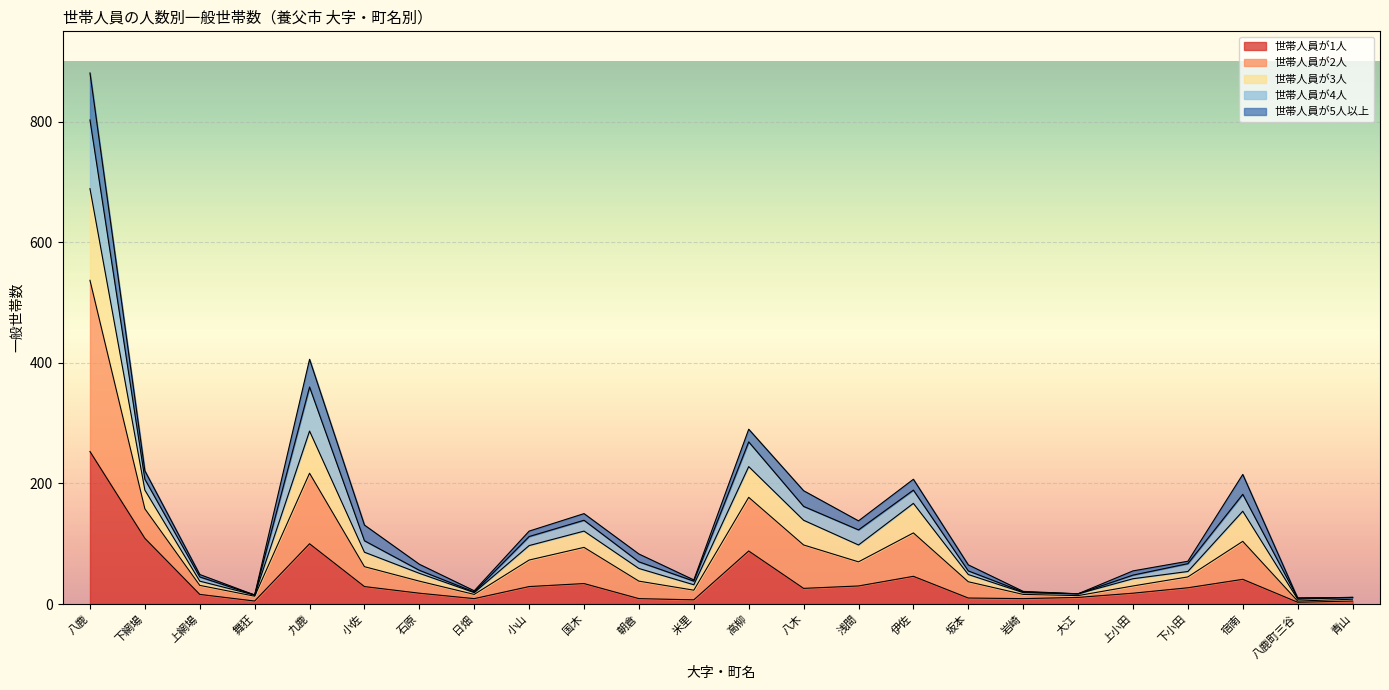

At which category is the sum across all series the highest?

八鹿